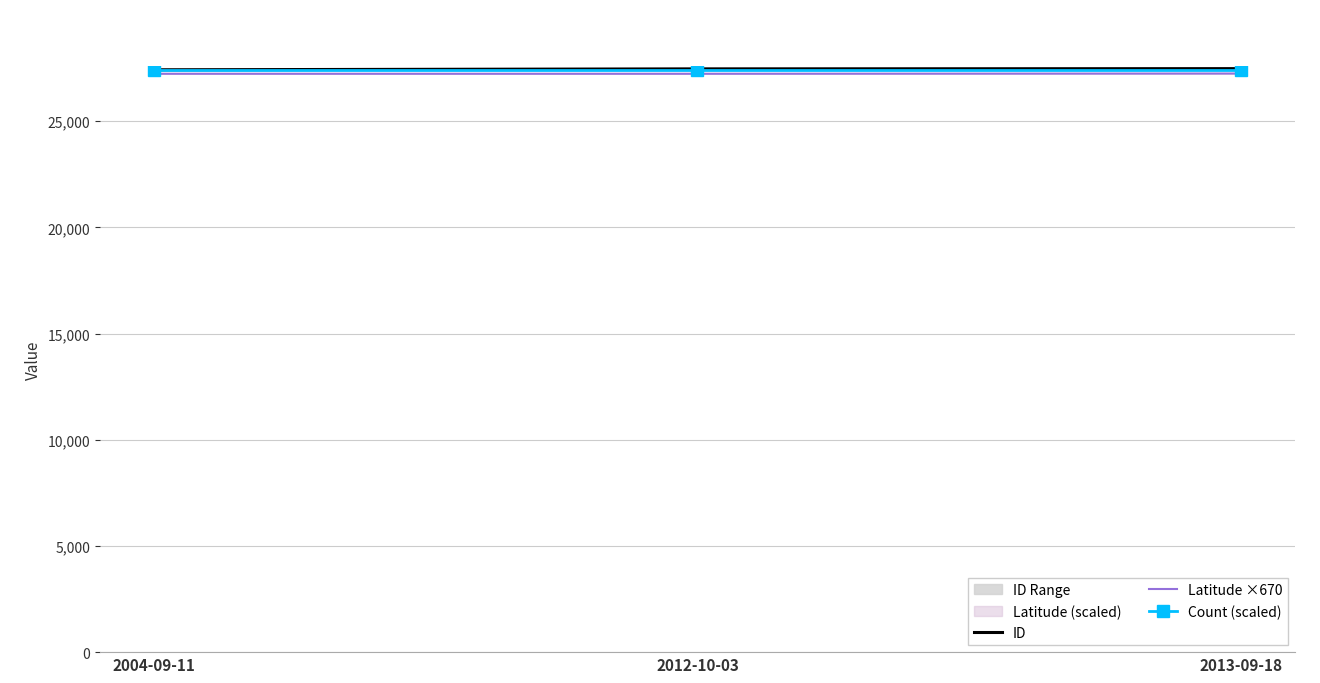

What is the label of the 2nd point from the right?

2012-10-03